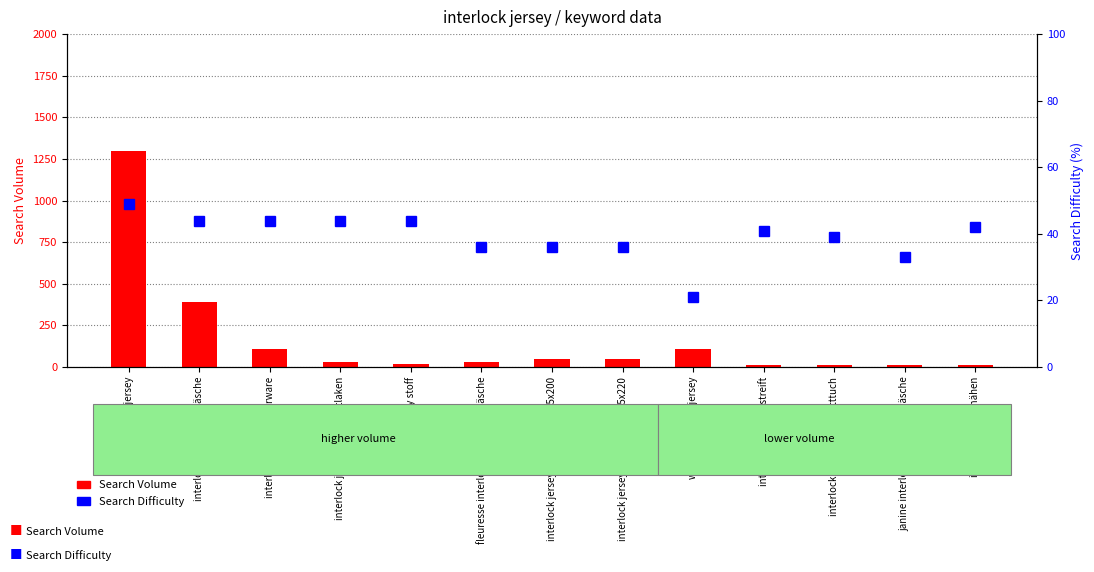

Reading left to right, extract all data points from this chart.

Search Volume: 1300	390	110	30	20	30	50	50	110	10	10	10	10
Search Difficulty: 49	44	44	44	44	36	36	36	21	41	39	33	42